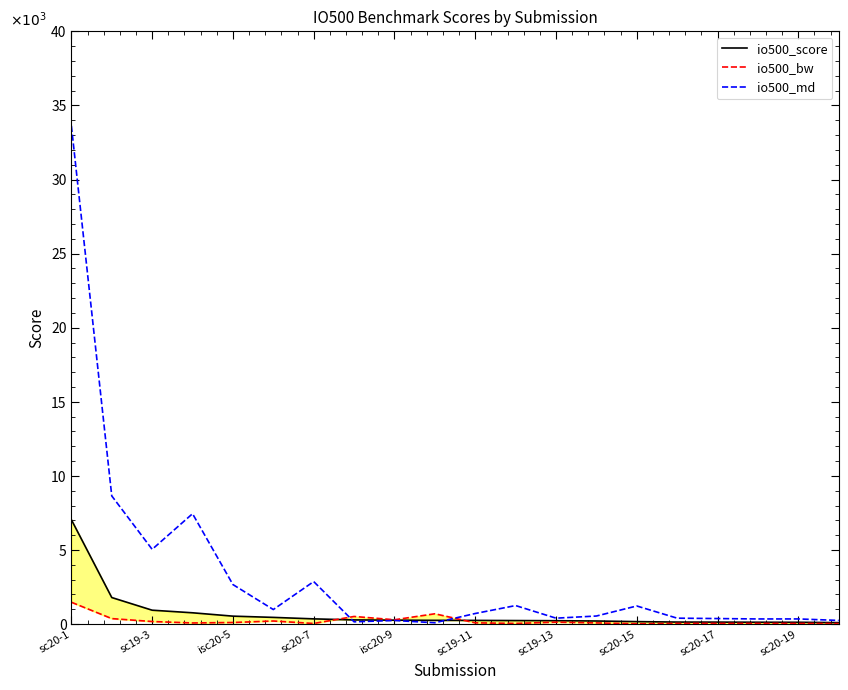

True or false: io500_score has more than 1 points higher than both neighbors.

False